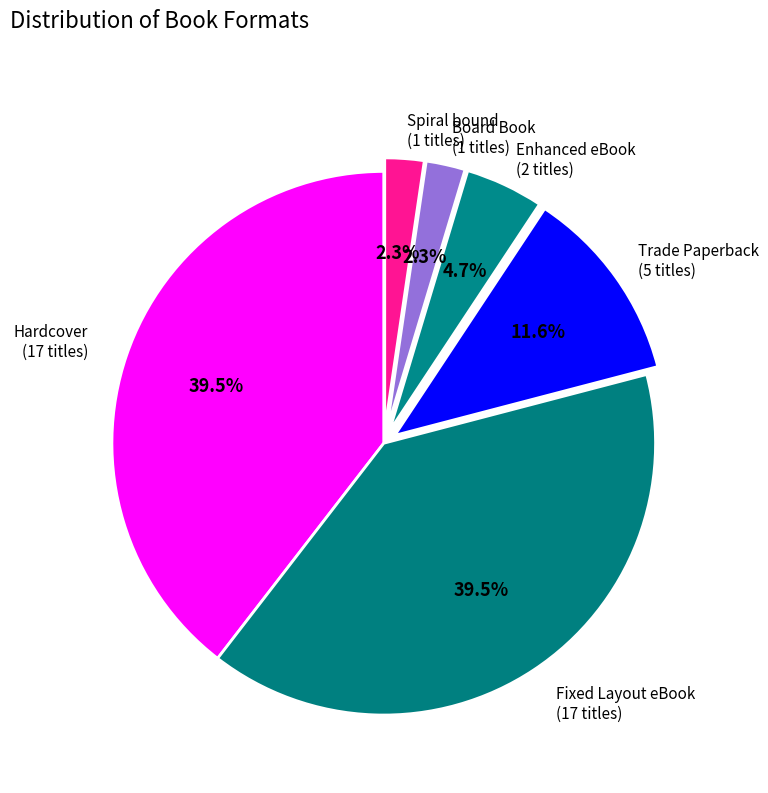

How many segments does this pie chart have?

6